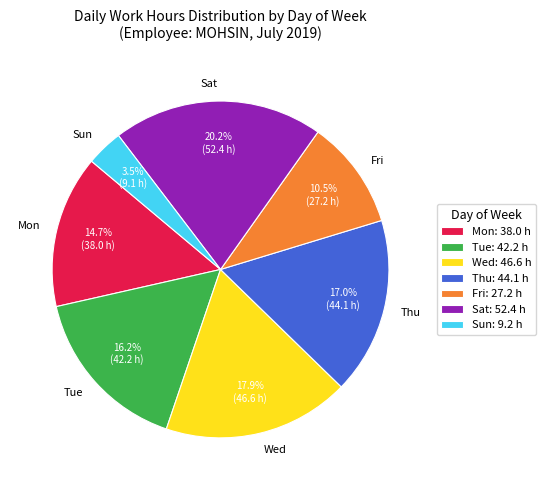

Does Sat represent more than half of the total?

No